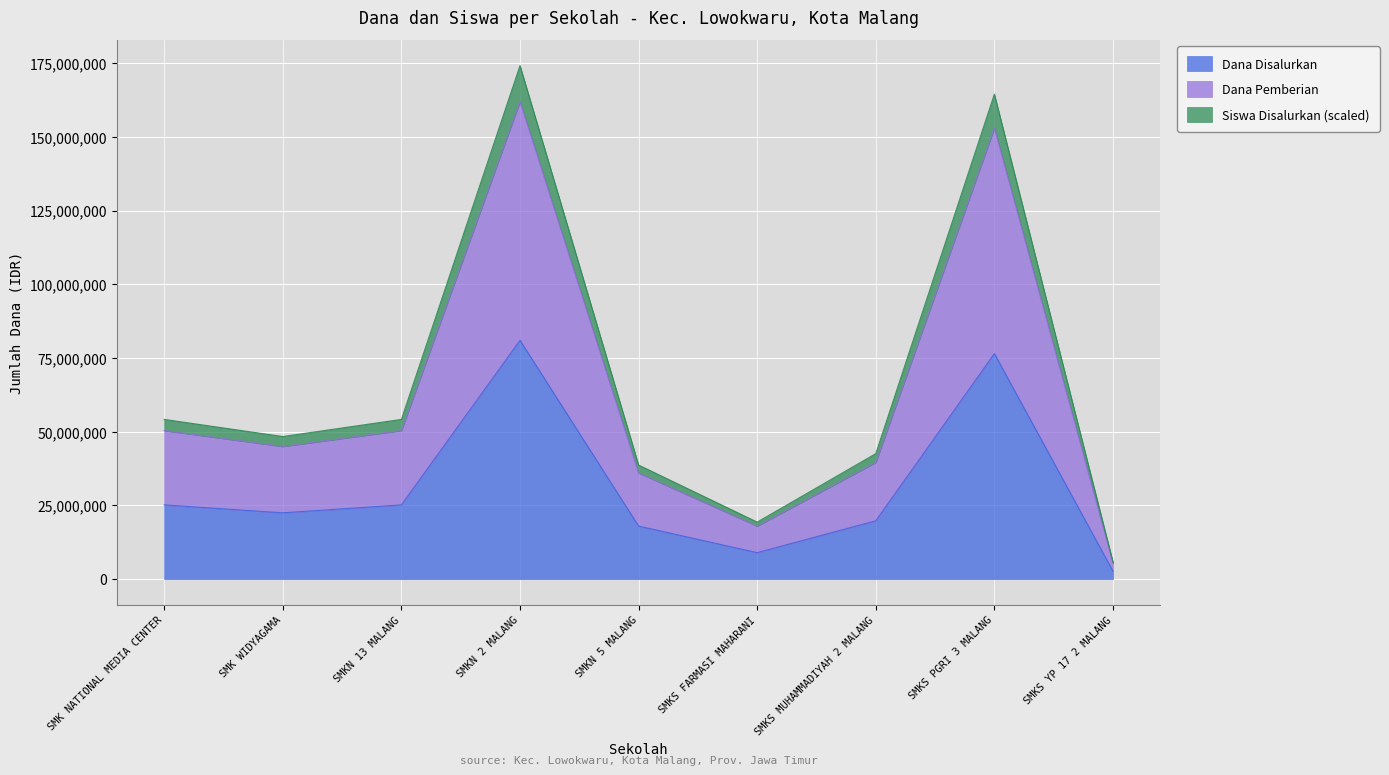

True or false: Dana Disalurkan has more than 0 interior local peaks.

True